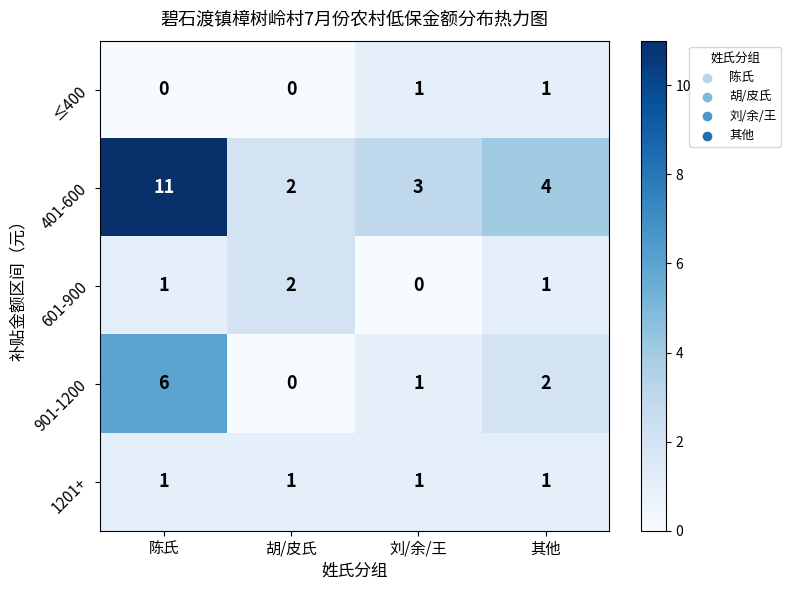

At how many categories does at least one series exceed 1?

4